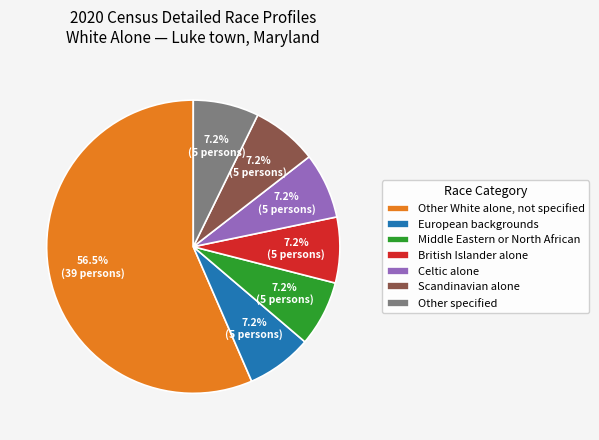

What is the ratio of the value at Middle Eastern or North African to the value at British Islander alone?

1.0